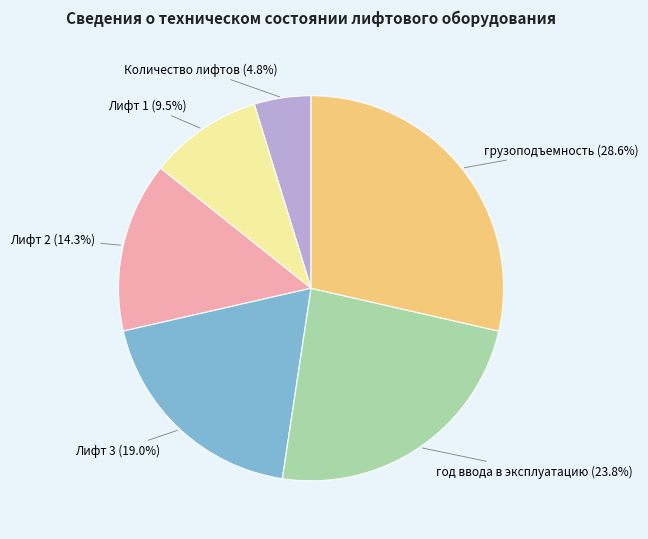

Is there a majority slice in this chart?

No